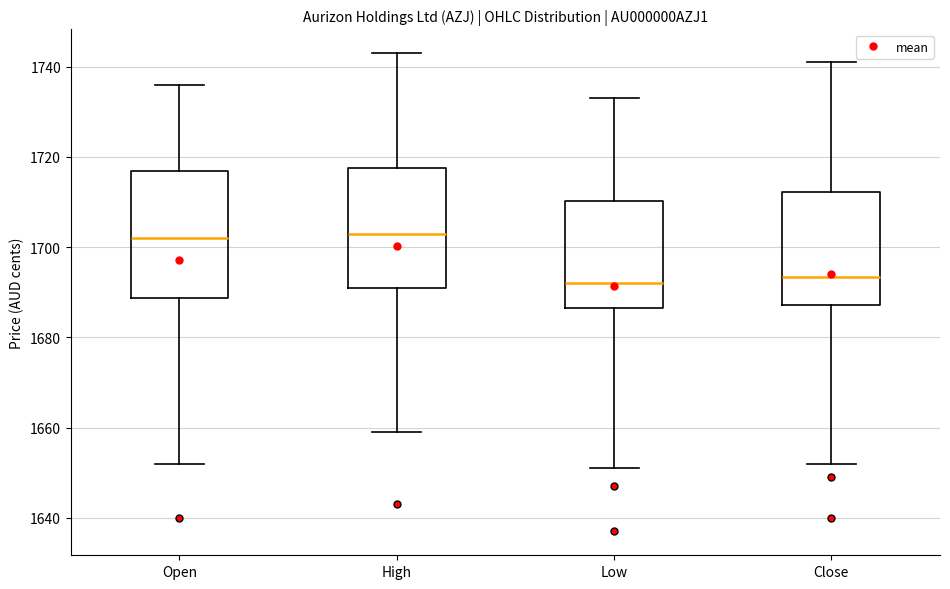

Where does the lower whisker of the box for Open end on the y-axis? The values are not printed on the chart, so give them approximately, as read against the axis.

1652